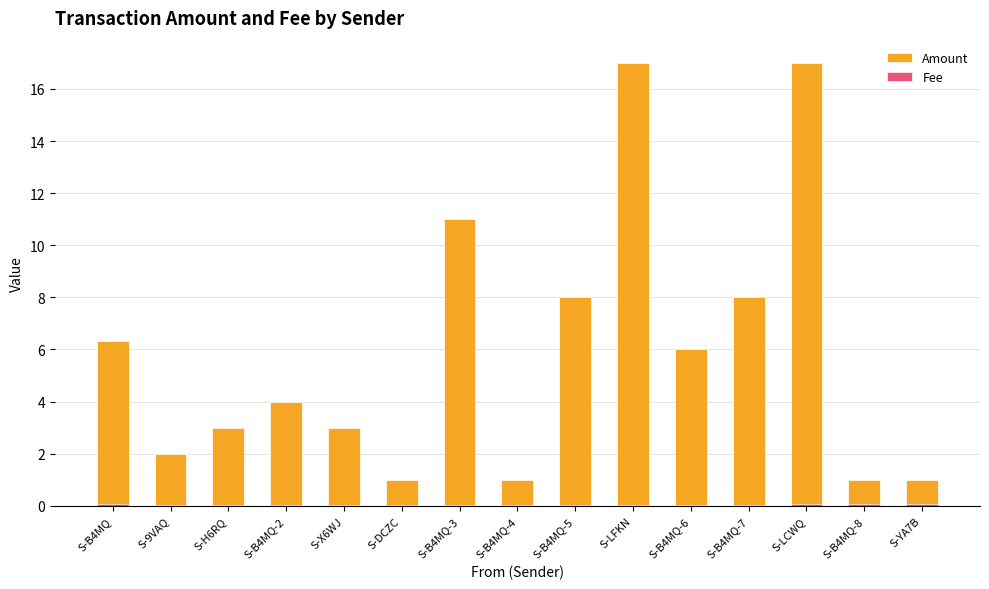

Which has a higher value, S-B4MQ-5 or S-B4MQ-3?

S-B4MQ-3